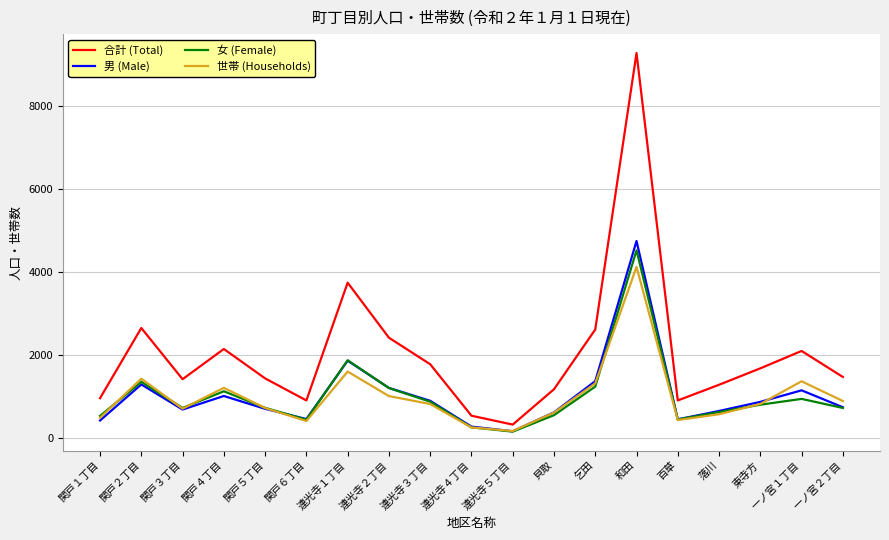

The value of 男 (Male) at 関戸５丁目 is 1025. True or false?

False